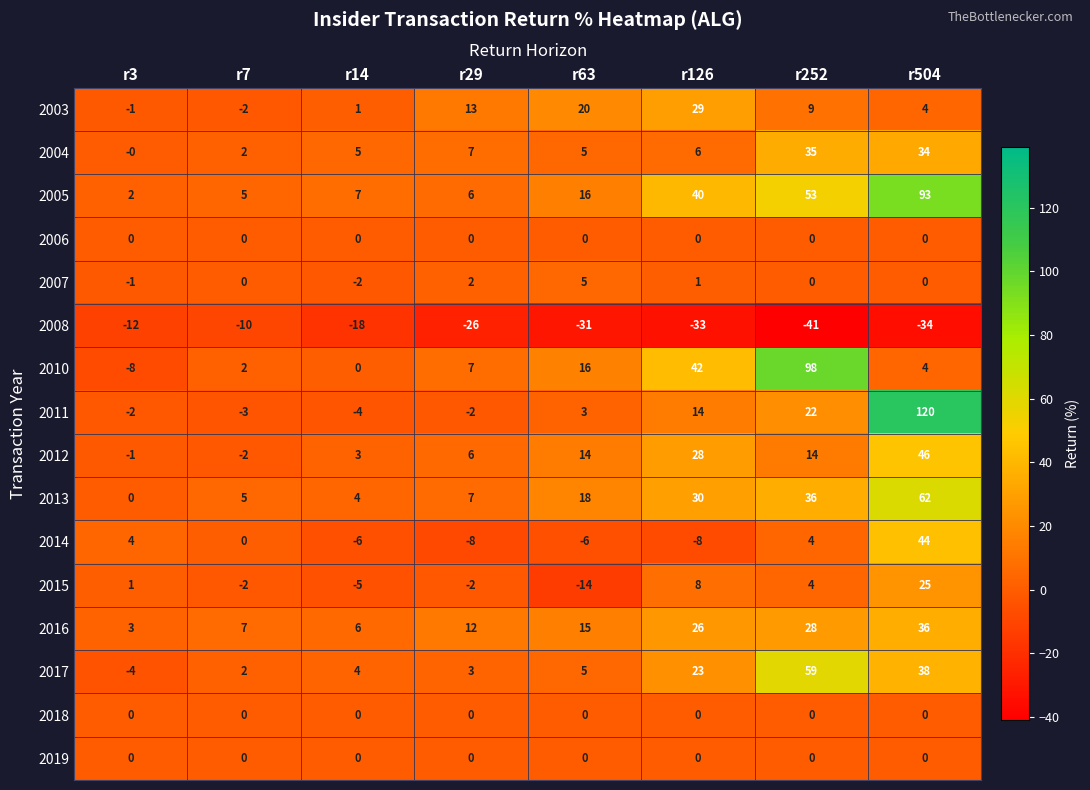

At which category is the sum across all series the highest?

r504